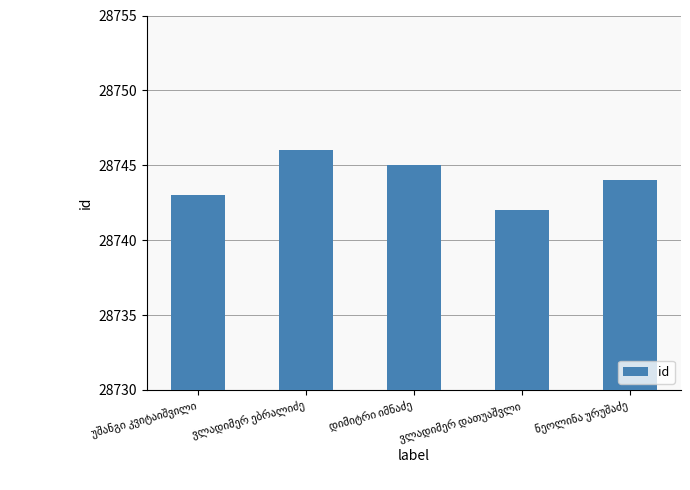

Are the bars grouped side by side (vs. stacked)?

No